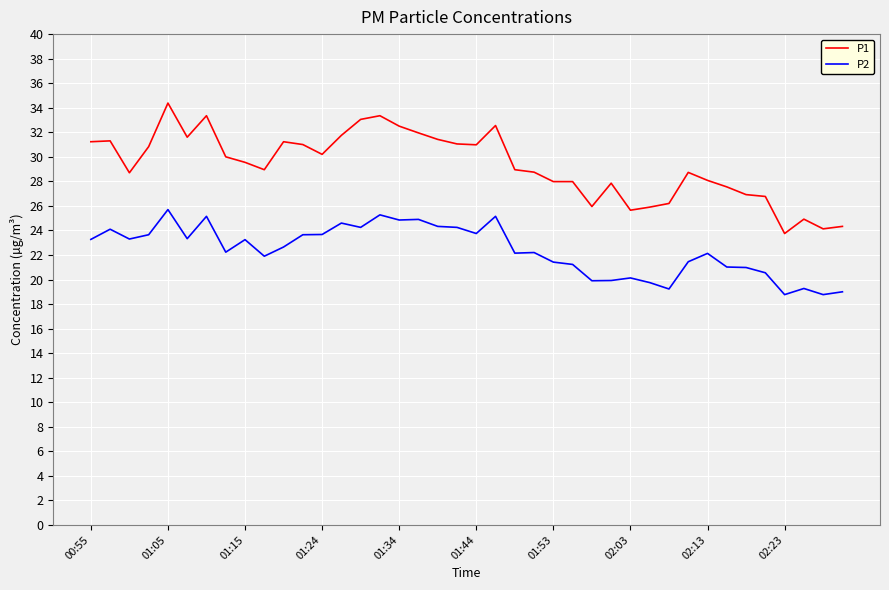

Which series has the largest total across all categories?

P1